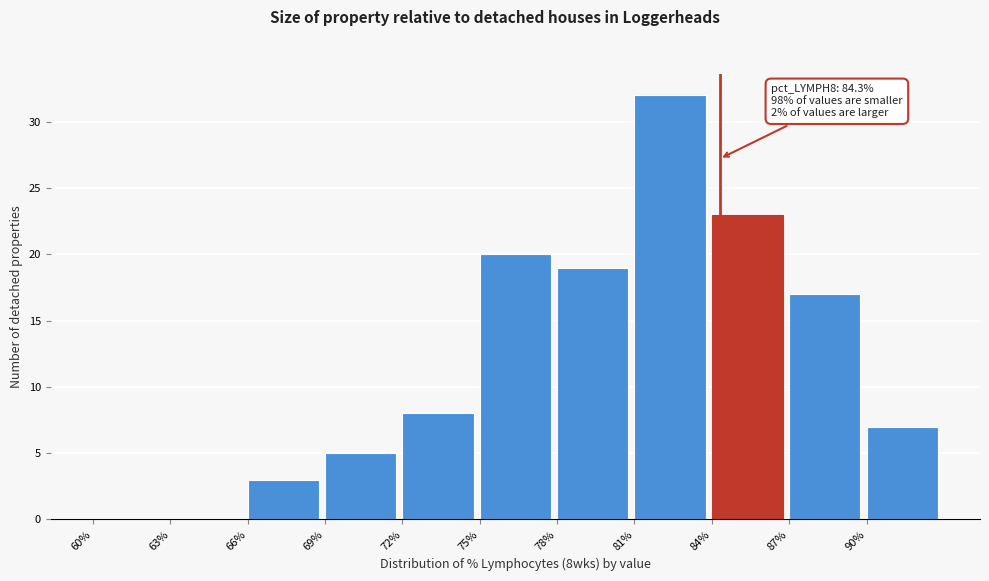

Over which range of the x-axis is the bar tallest?

81 to 84